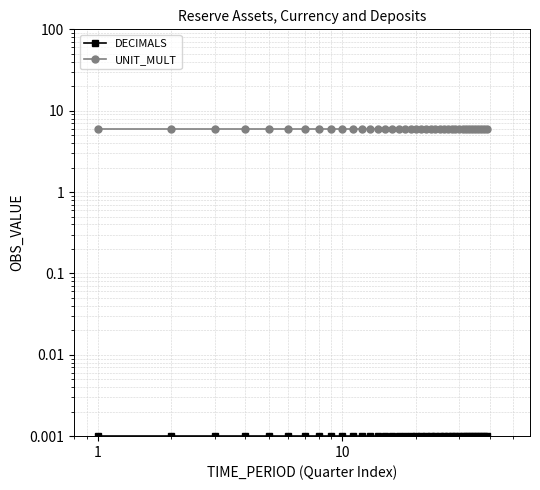

Reading left to right, transcribe all the data shown in this chart.

DECIMALS: 0.0	0.0	0.0	0.0	0.0	0.0	0.0	0.0	0.0	0.0	0.0	0.0	0.0	0.0	0.0	0.0	0.0	0.0	0.0	0.0	0.0	0.0	0.0	0.0	0.0	0.0	0.0	0.0	0.0	0.0	0.0	0.0	0.0	0.0	0.0	0.0	0.0	0.0	0.0
UNIT_MULT: 6.0	6.0	6.0	6.0	6.0	6.0	6.0	6.0	6.0	6.0	6.0	6.0	6.0	6.0	6.0	6.0	6.0	6.0	6.0	6.0	6.0	6.0	6.0	6.0	6.0	6.0	6.0	6.0	6.0	6.0	6.0	6.0	6.0	6.0	6.0	6.0	6.0	6.0	6.0